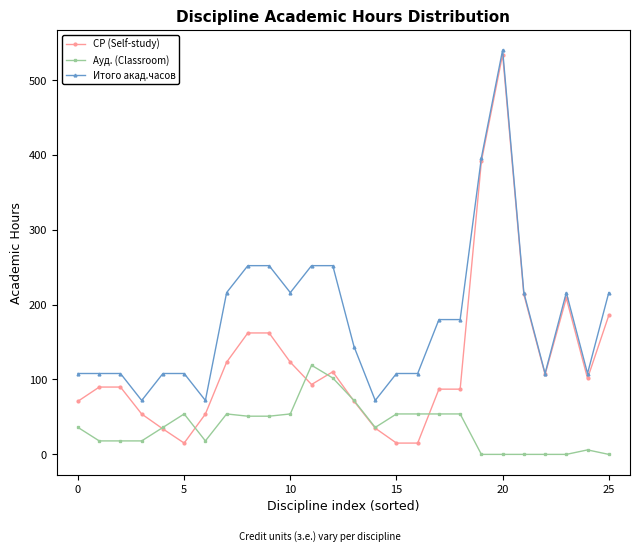

Rank the series by their maximum value, from lowest to highest.

Ауд. (Classroom), СР (Self-study), Итого акад.часов